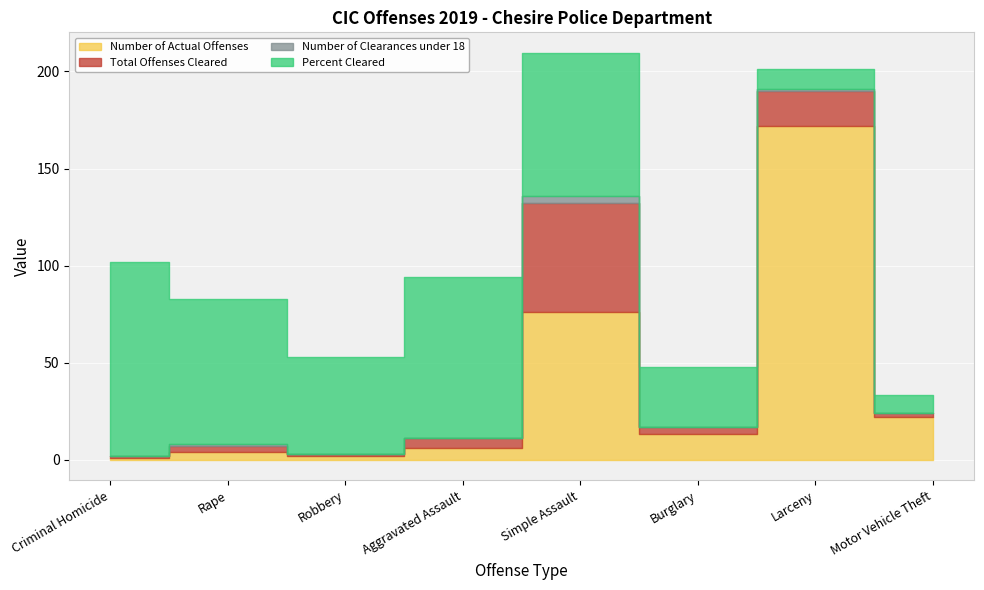

What is the sum of the Number of Actual Offenses values at Larceny and Aggravated Assault?

178.0